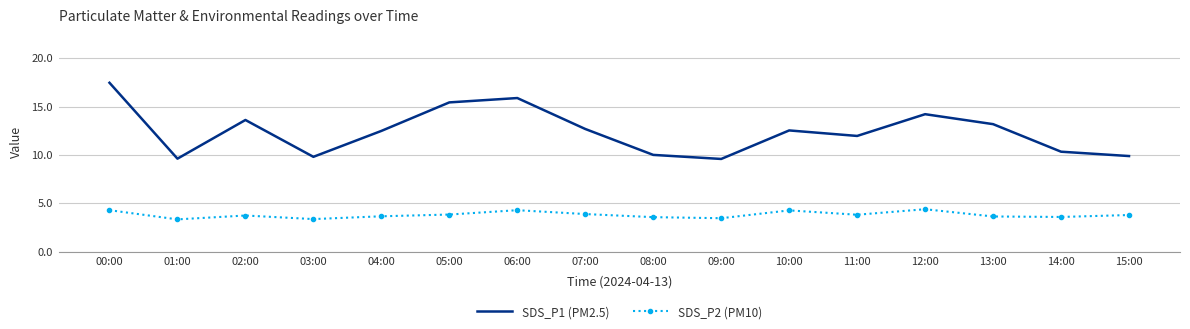

What are all the series names shown in the legend?

SDS_P1 (PM2.5), SDS_P2 (PM10)